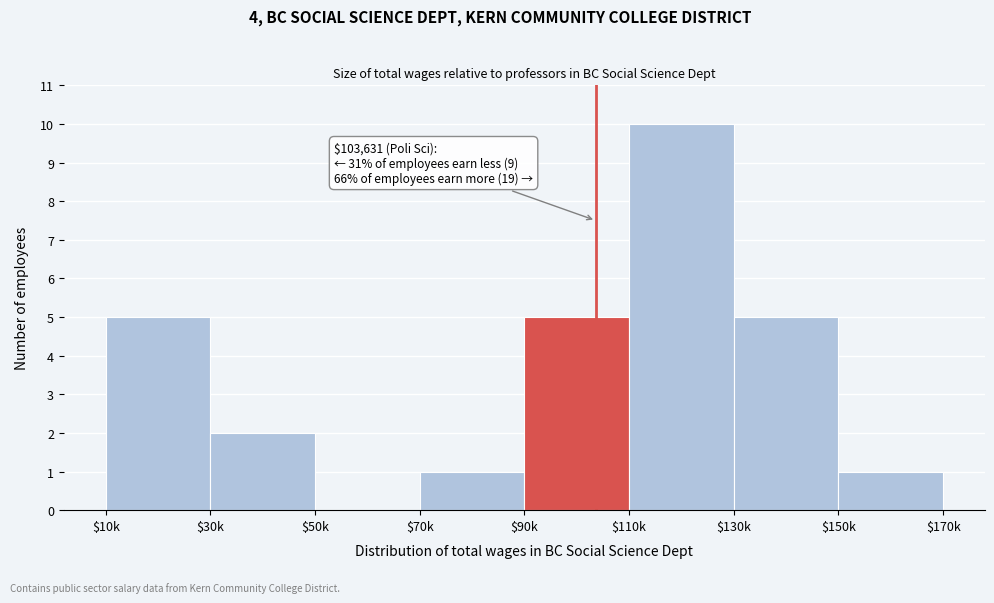

The value at $90k is 5. True or false?

True